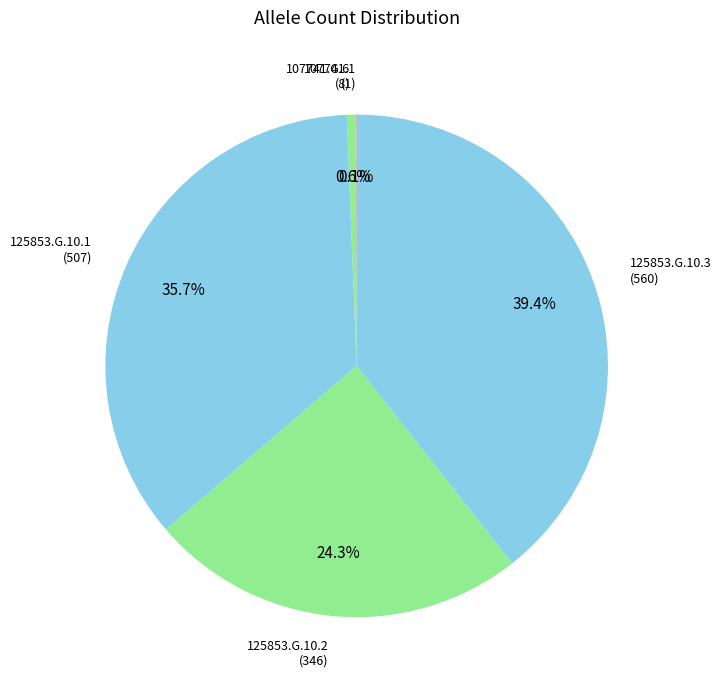

What portion of the pie excludes 107741.G.6?

99.4%